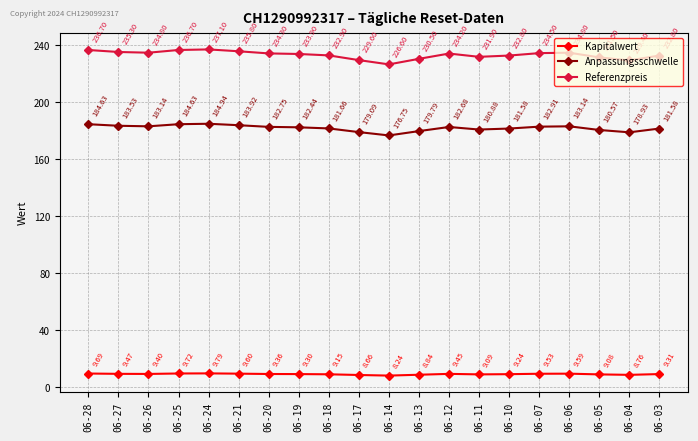

The value of Anpassungsschwelle at 06-05 is 102.3. True or false?

False